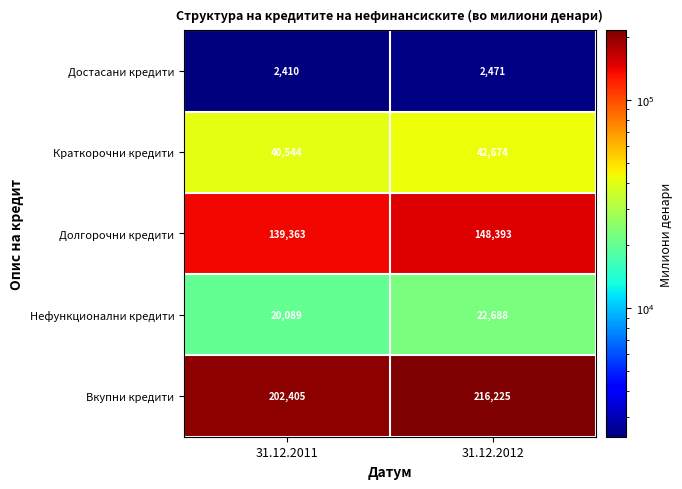

At how many categories does at least one series exceed 164390?

2